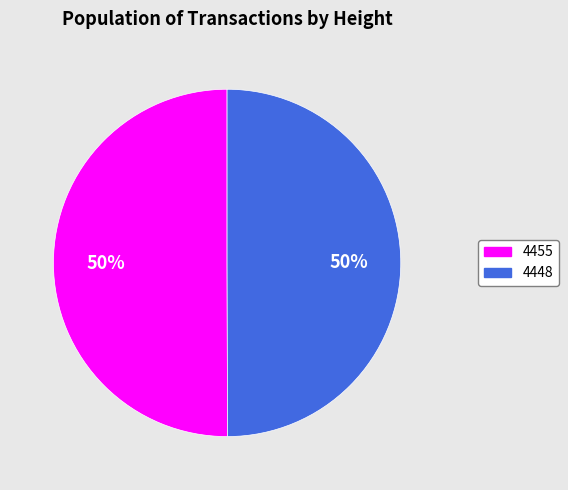

To the nearest percent, what portion does 4455 represent?

50%